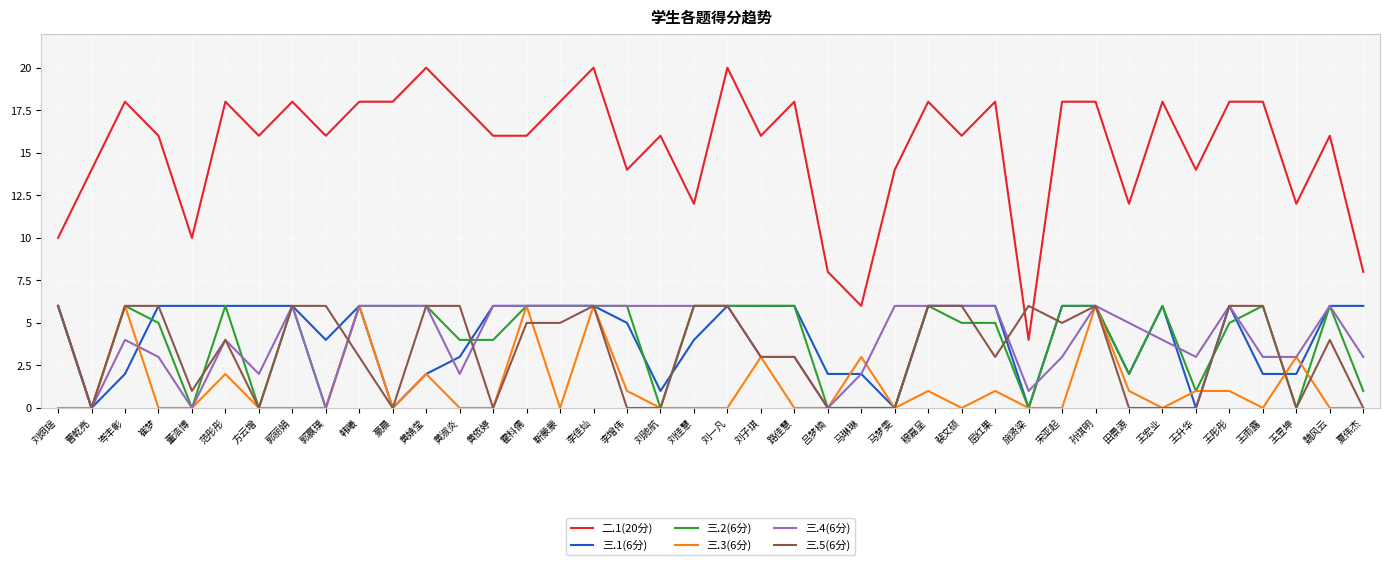

True or false: 三.3(6分) and 二.1(20分) intersect in this chart.

False